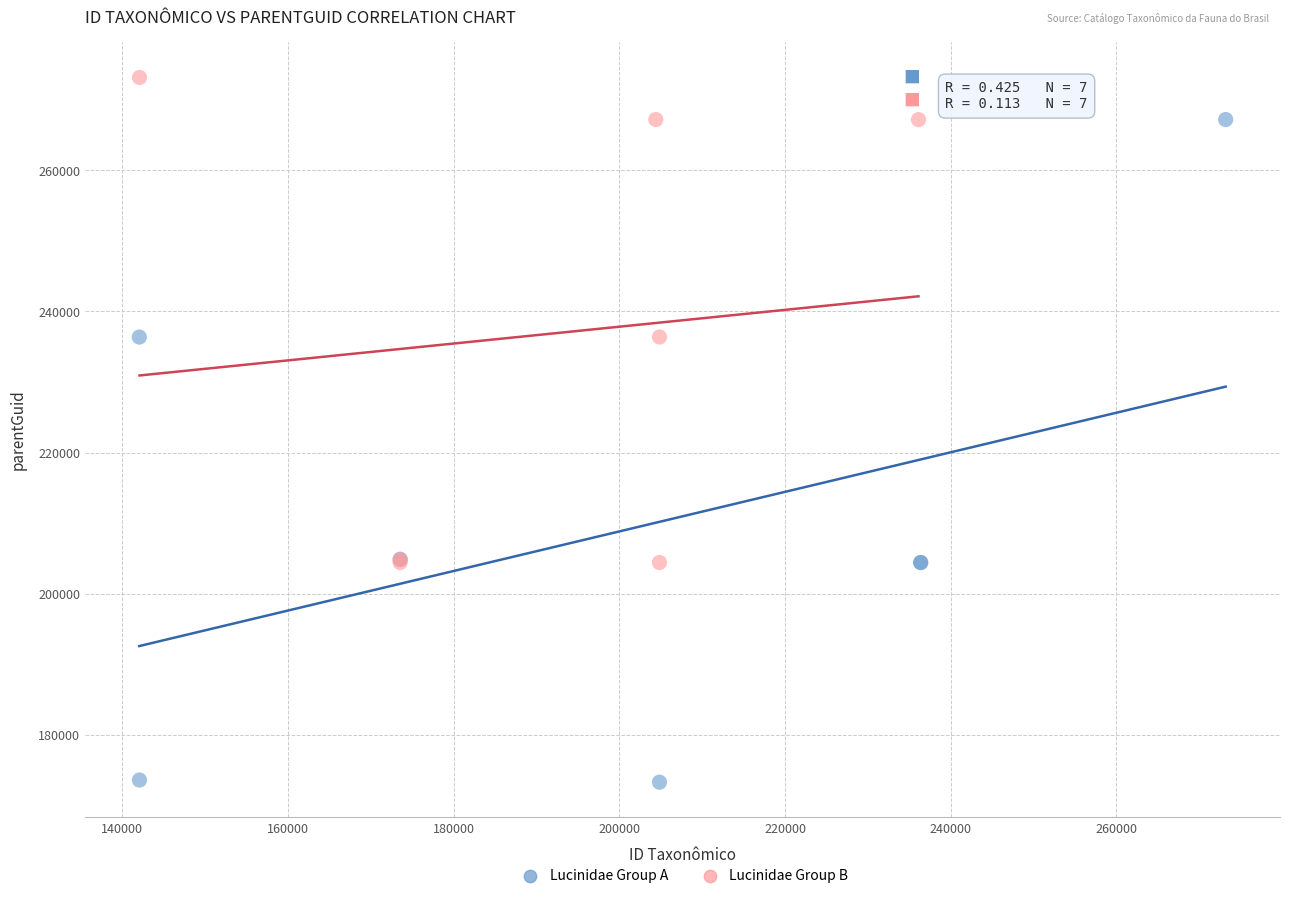

What are all the series names shown in the legend?

Lucinidae Group A, Lucinidae Group B